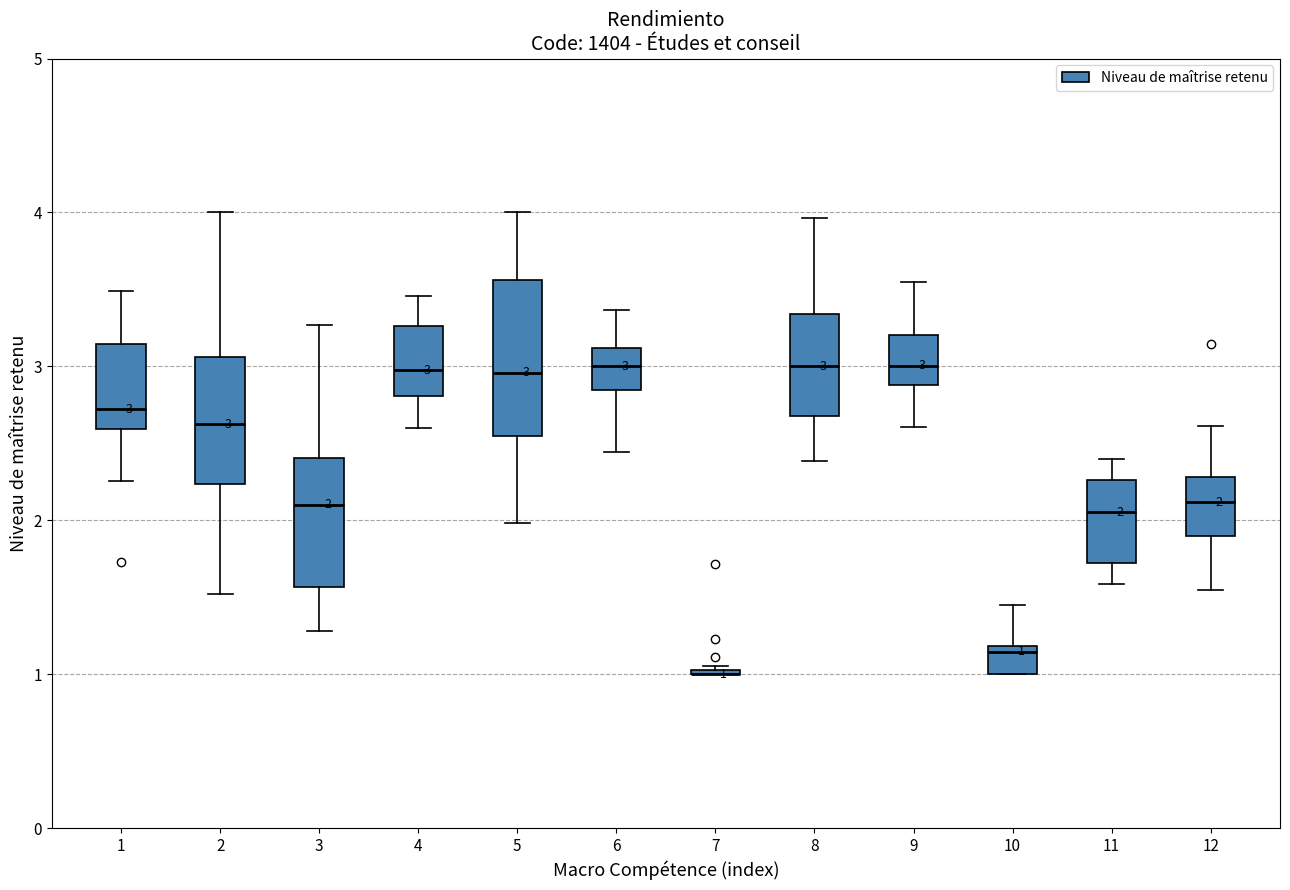

Which box is the tallest, from its lower edge to its upper edge?

5